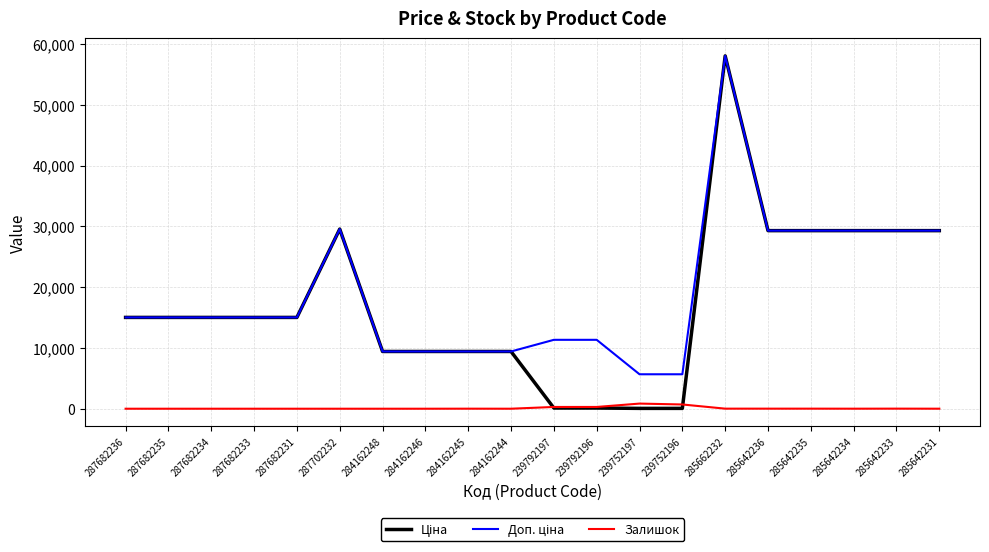

What is the maximum value shown in the chart?

58037.0